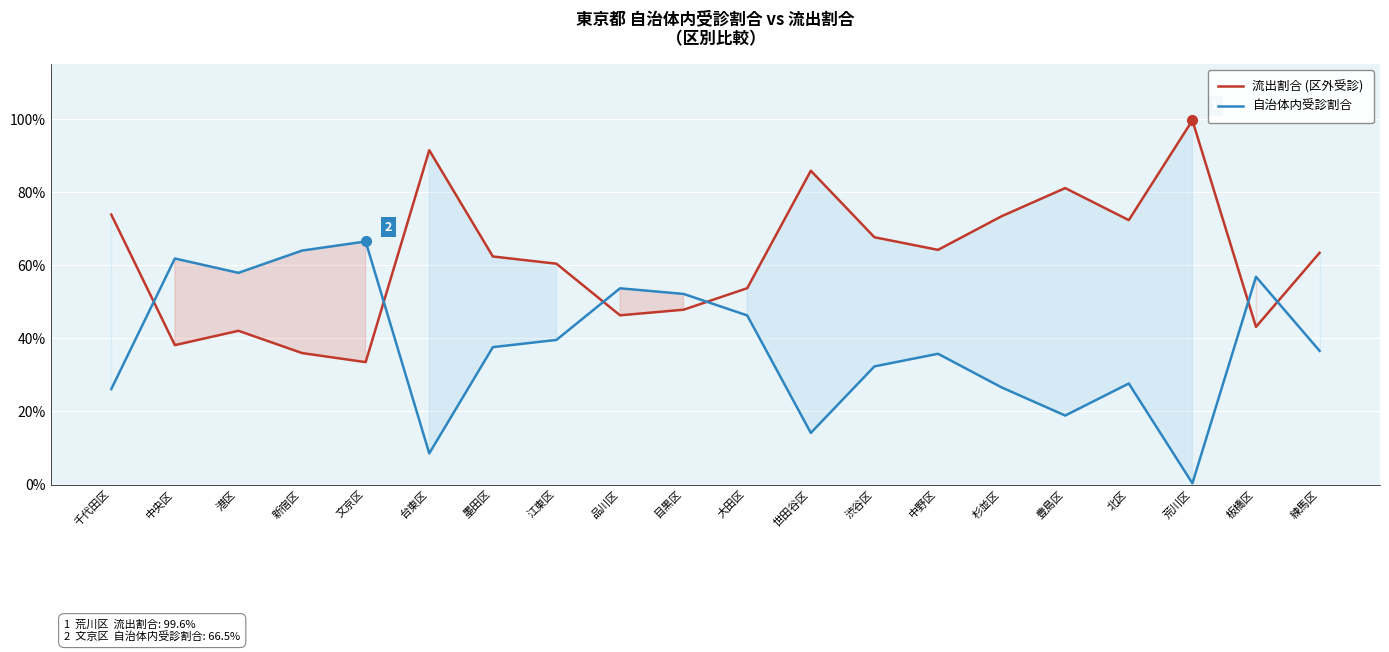

List the series in order of their peak value, lowest first.

自治体内受診割合, 流出割合 (区外受診)